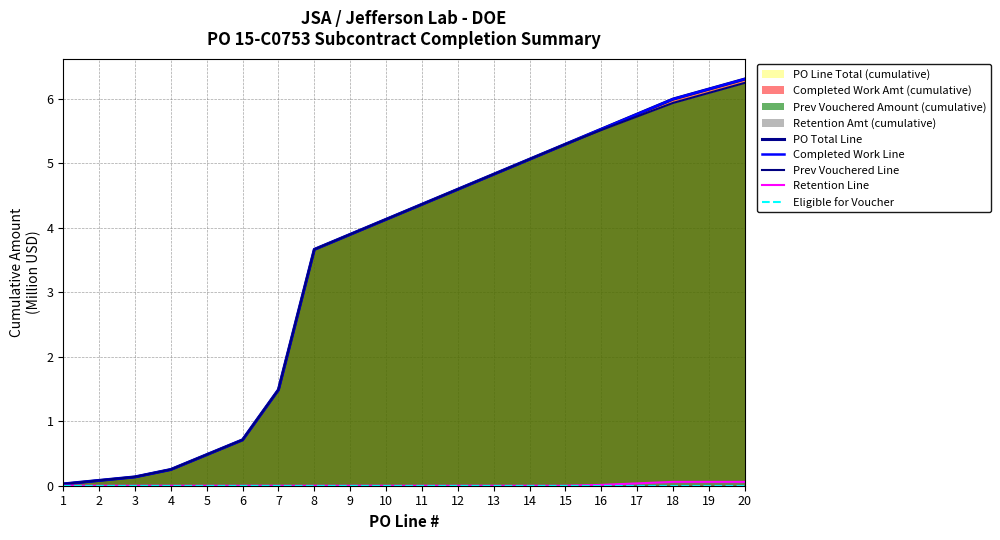

At which category does the chart reach its minimum across all series?

1